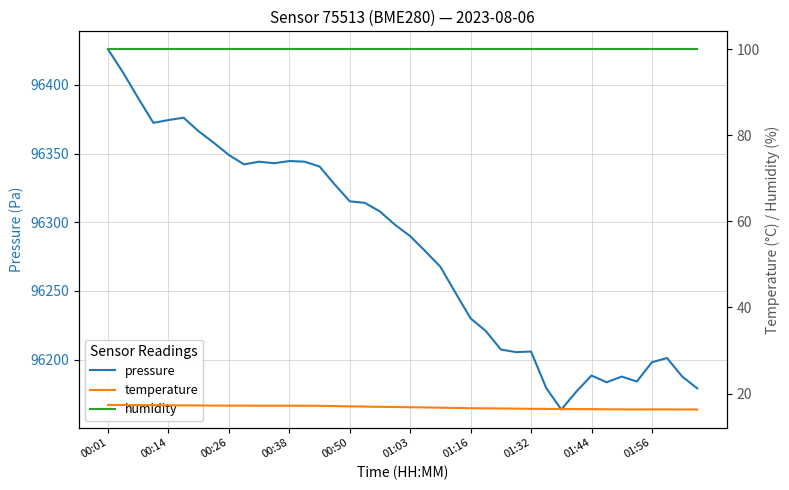

In temperature, how many points are lower than both neighbors (excluding endpoints)?

1